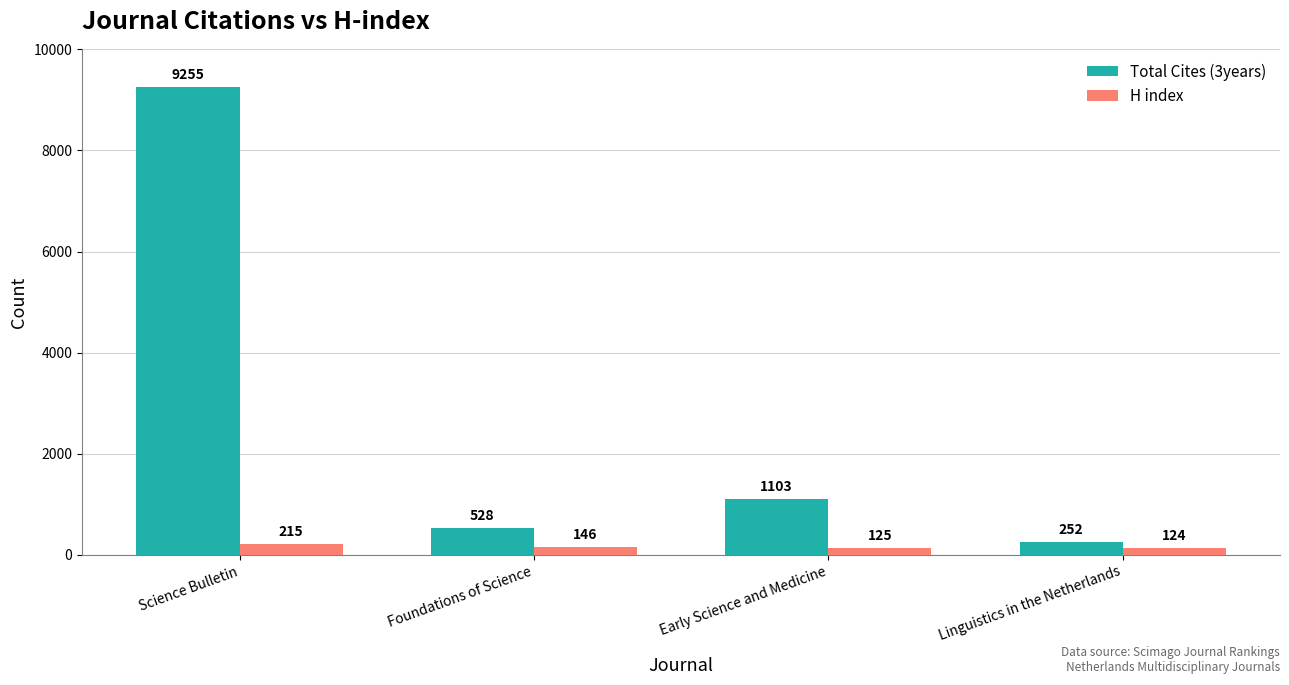

What is the minimum value for Total Cites (3years)?

252